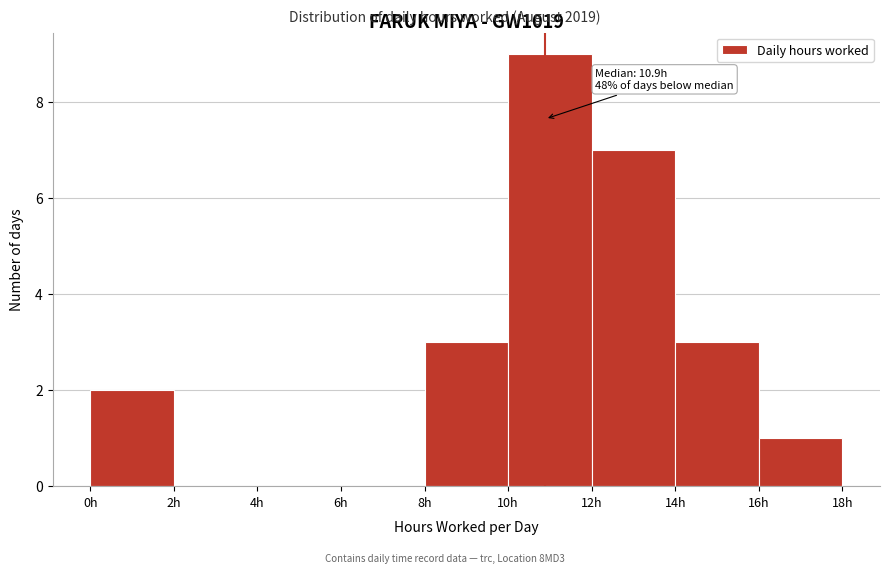

Over which range of the x-axis is the bar tallest?

10 to 12